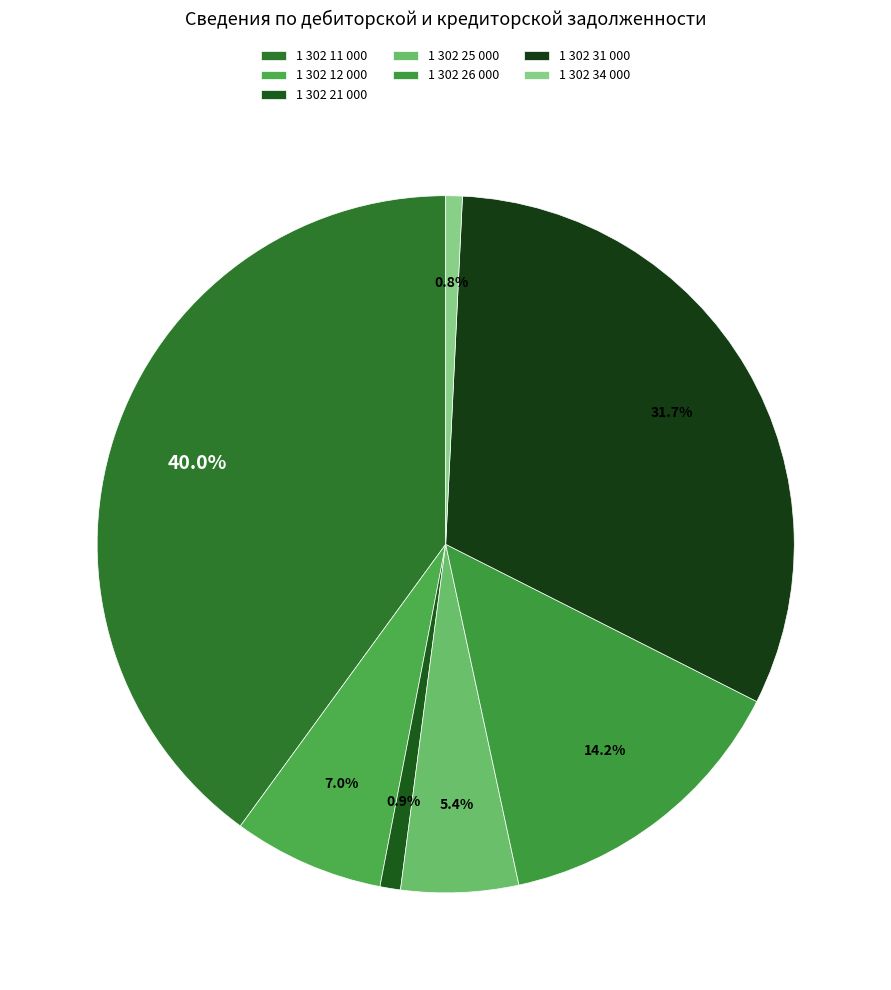

Does any single category account for the majority?

No